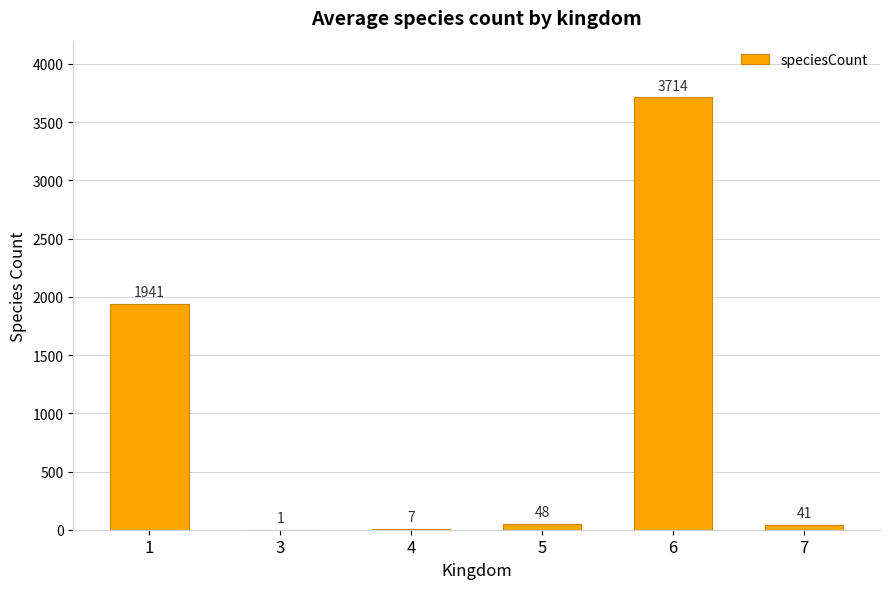

Reading left to right, what are all the values shown in this chart?

1=1941	3=1	4=7	5=48	6=3714	7=41